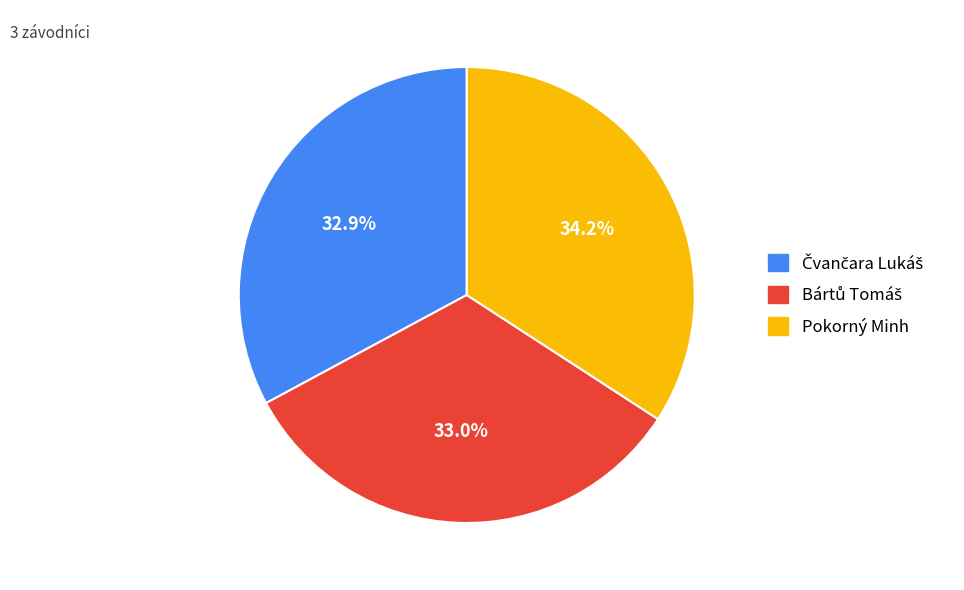

What percentage is NOT represented by Pokorný Minh?

65.8%